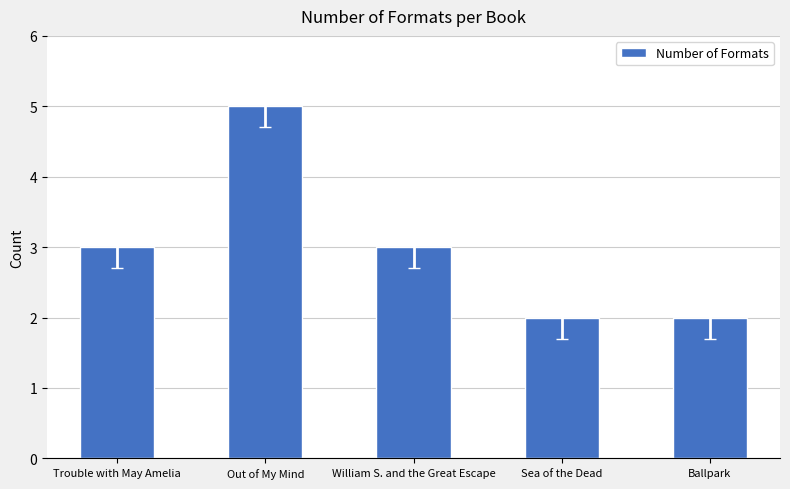

Does the chart contain any negative values?

No